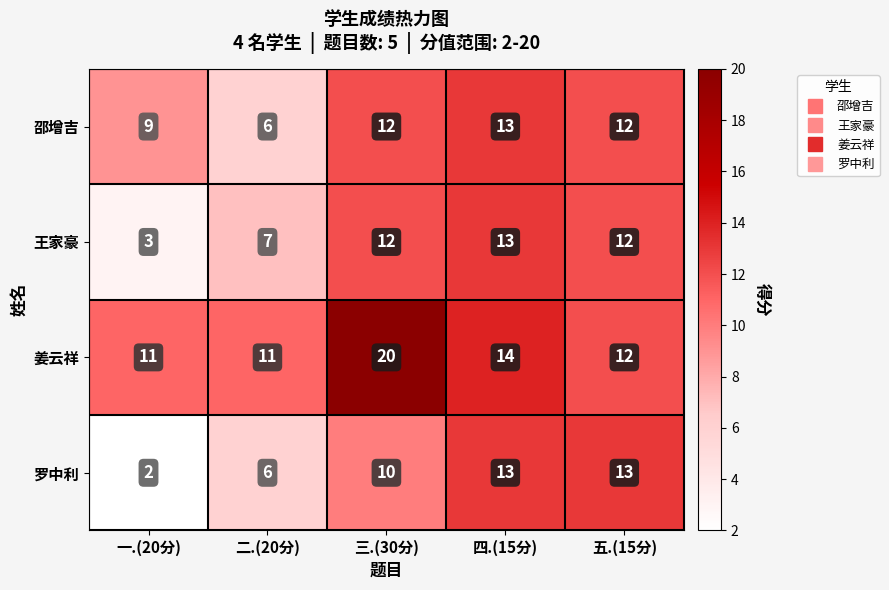

What is the approximate value of 姜云祥 at 五.(15分)?

12